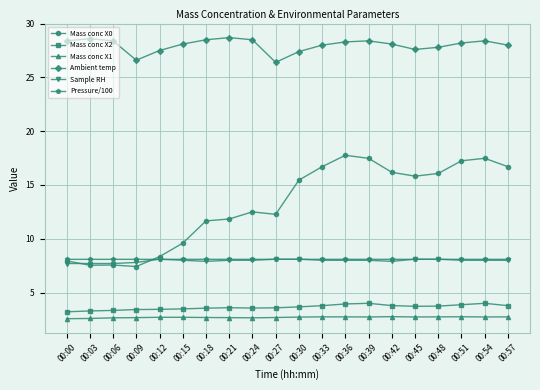

At how many categories does at least one series exceed 9?

20